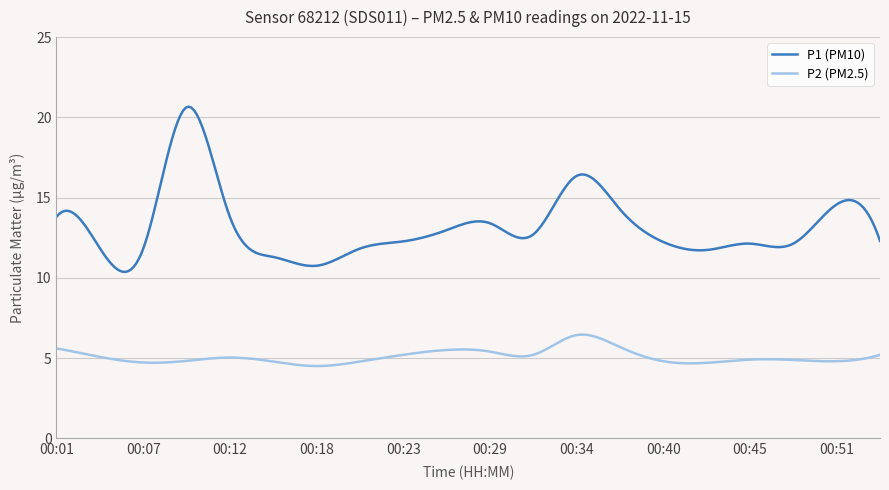

Rank the series by their maximum value, from lowest to highest.

P2 (PM2.5), P1 (PM10)